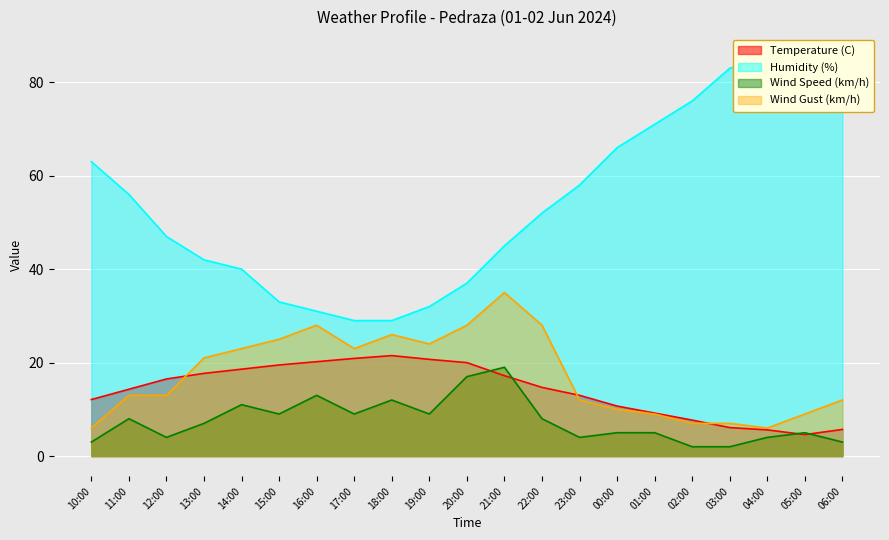

True or false: Humidity (%) has a value of 64.7 at 14:00.

False